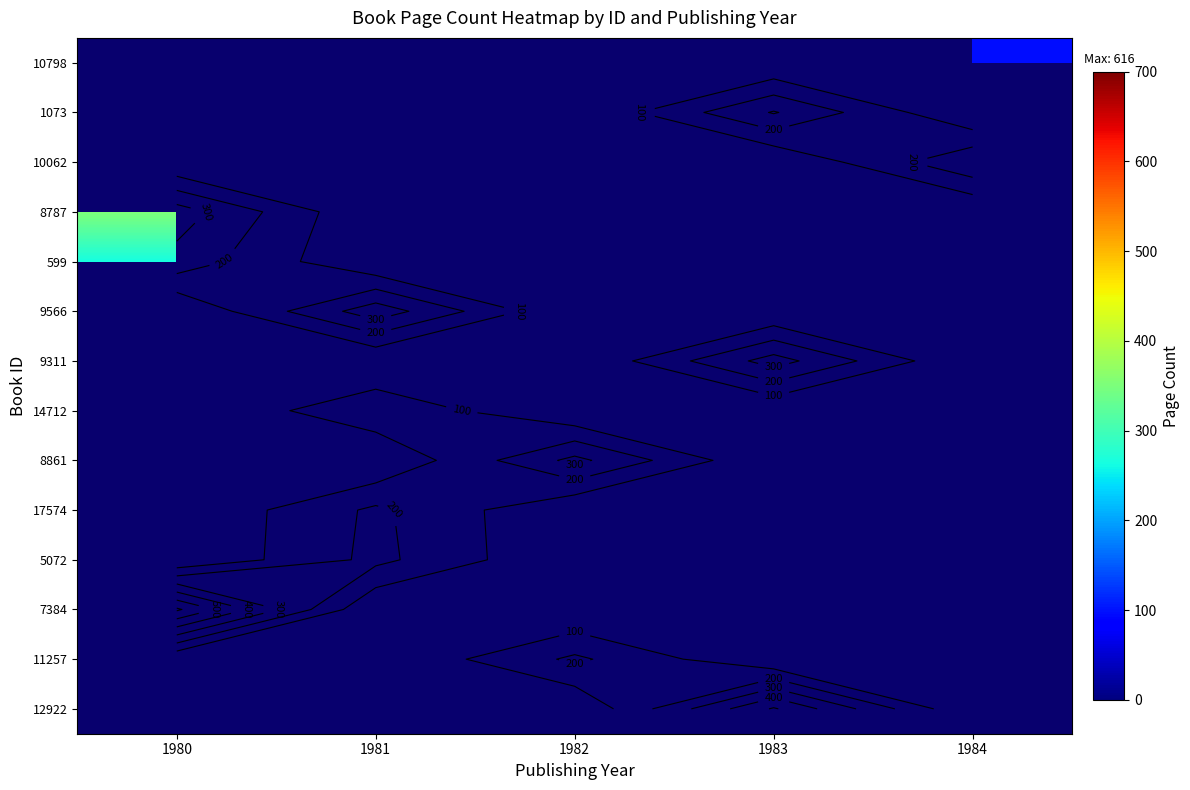

What is the greatest value displayed?

616.0